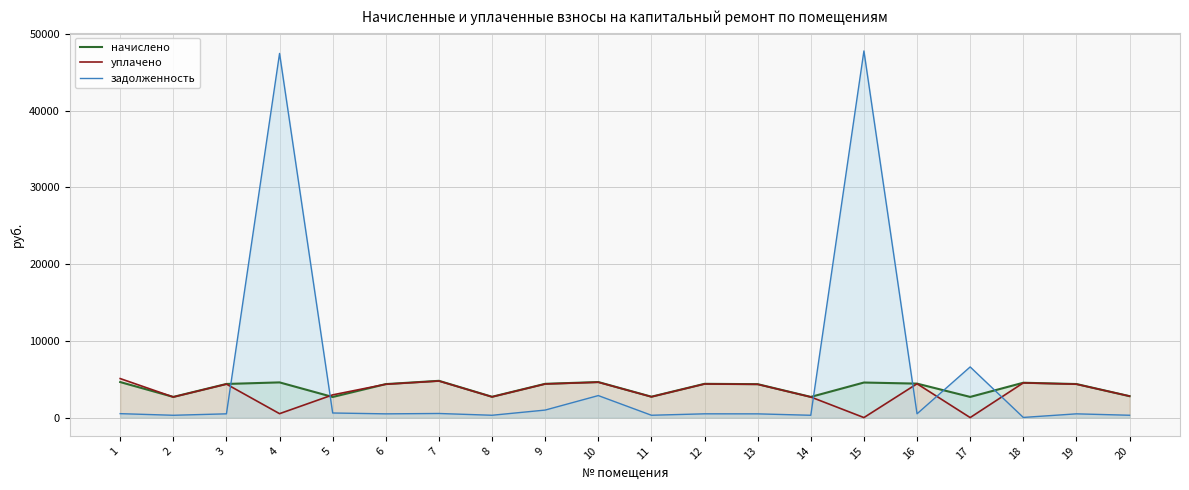

Reading left to right, what are all the values shown in this chart?

задолженность: 1=510.3	2=299.1	3=486.6	4=47444.4	5=596.1	6=484.6	7=532.0	8=301.0	9=977.1	10=2864.8	11=302.0	12=488.6	13=483.6	14=299.1	15=47768.3	16=491.5	17=6599.4	18=17.9	19=485.6	20=302.0
начислено: 1=4628.1	2=2691.5	3=4379.3	4=4583.6	5=2682.6	6=4361.6	7=4787.9	8=2709.4	9=4397.1	10=4628.1	11=2718.2	12=4397.1	13=4352.7	14=2691.5	15=4565.9	16=4423.8	17=2691.5	18=4539.2	19=4370.4	20=2789.3
уплачено: 1=5081.3	2=2680.0	3=4360.6	4=509.3	5=2957.8	6=4342.9	7=4767.4	8=2697.8	9=4378.3	10=4608.3	11=2706.6	12=4378.3	13=4334.1	14=2680.0	15=0.0	16=4404.8	17=0.0	18=4519.8	19=4351.7	20=2794.7